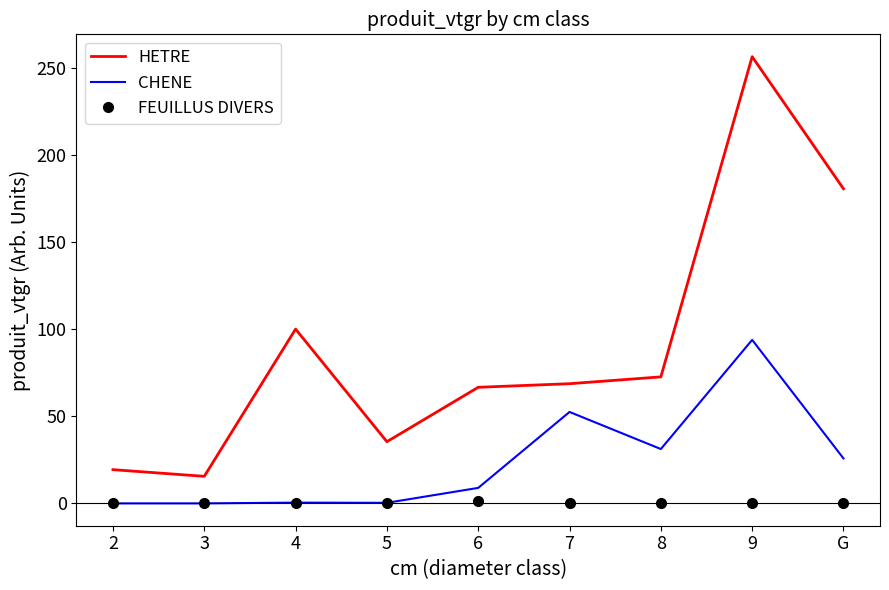

Is it true that CHENE equals 55.0 at 8?

False